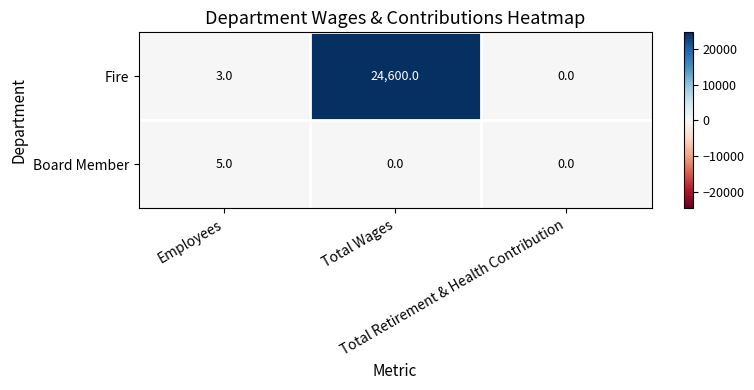

At Employees, list the series in order from largest to smallest.

Board Member, Fire